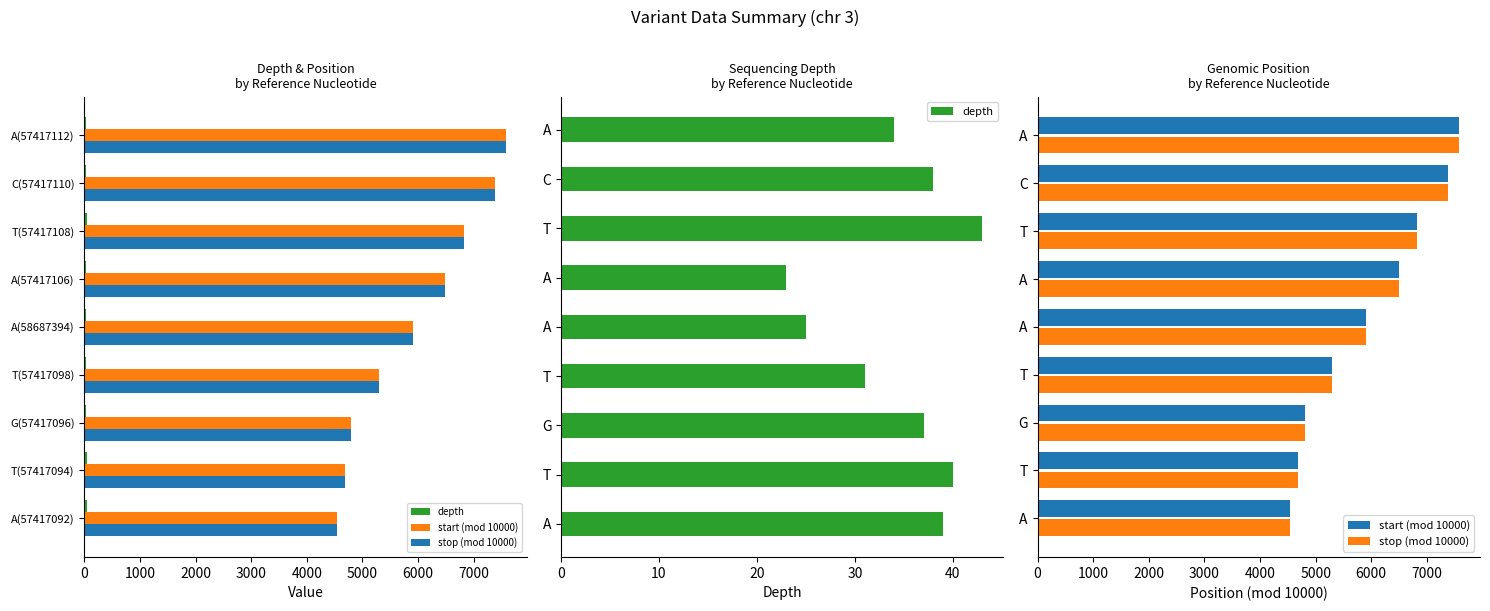

What is the difference between the maximum and minimum values in the start (mod 10000) series?

3029